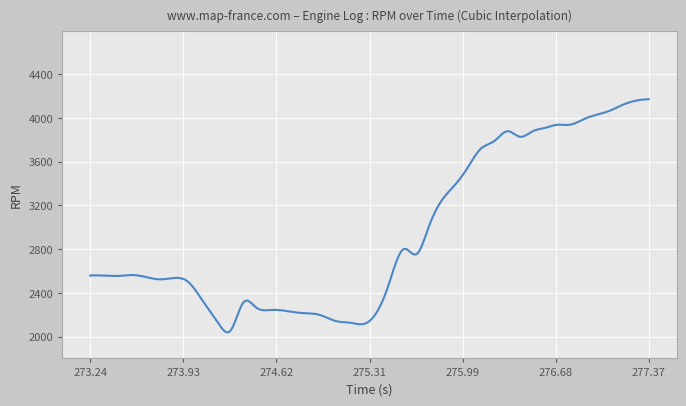

How many lines are shown in the chart?

1